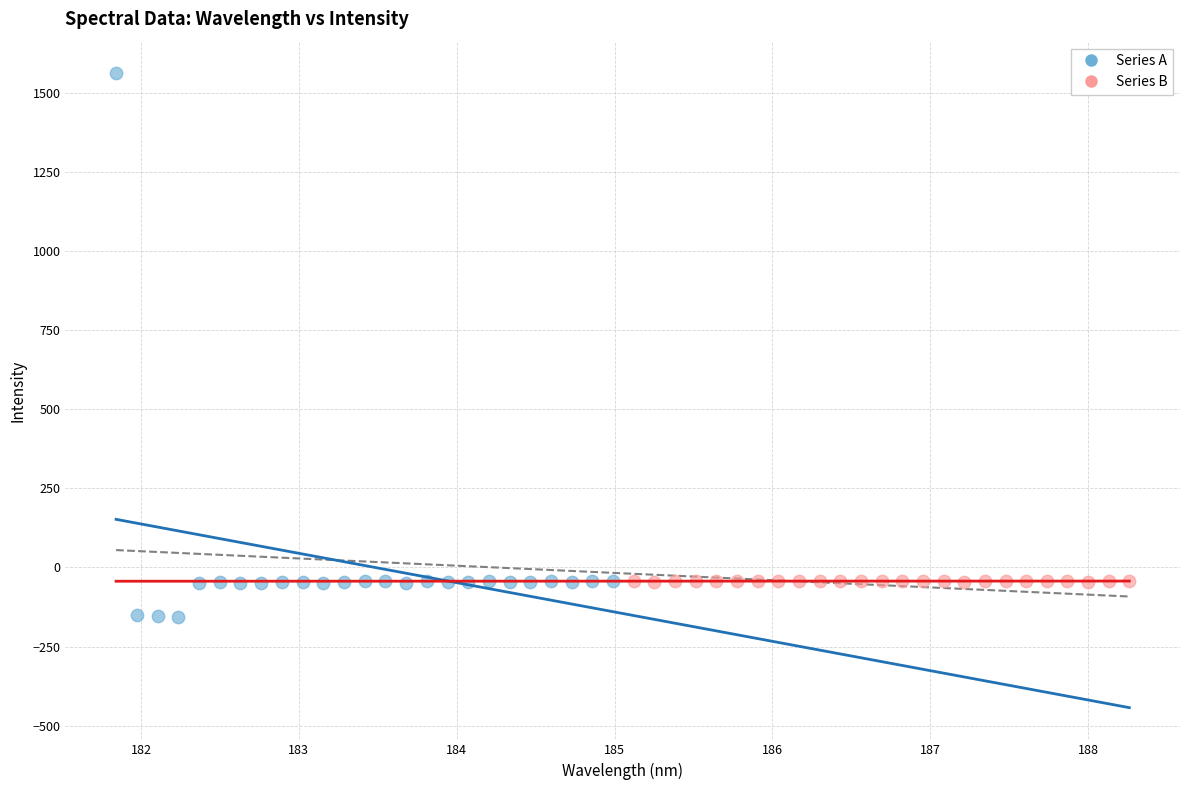

Which series has the widest spread of Y values?

Series A